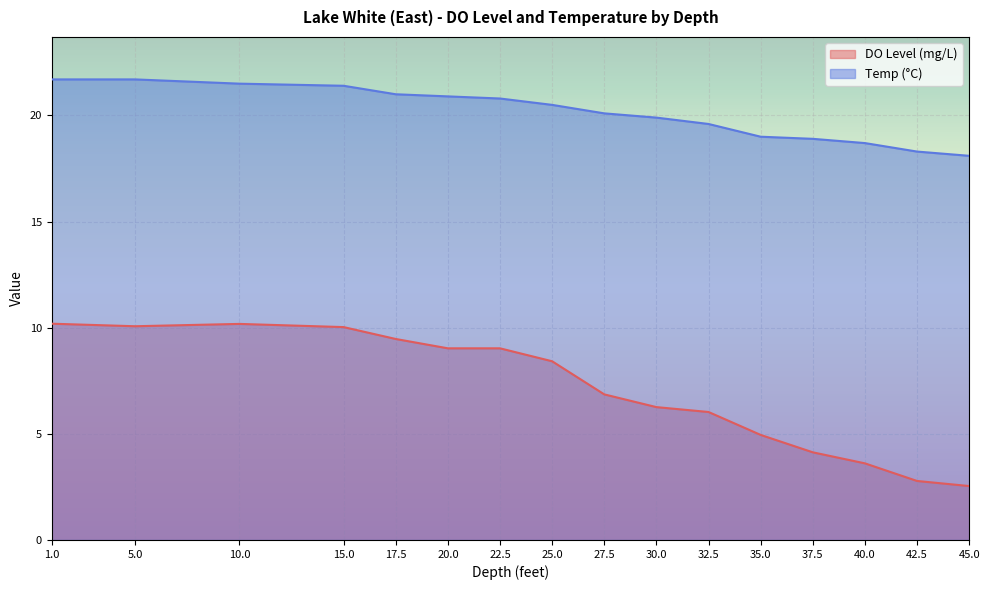

Is the value of DO Level (mg/L) at 17.5 greater than the value of Temp (°C) at 5?

No